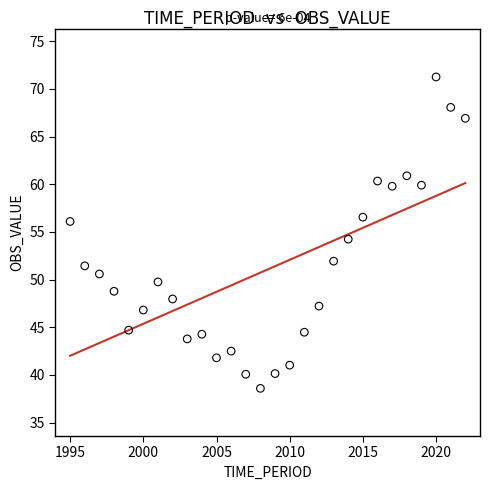

Count the number of points in this scatter plot.

28